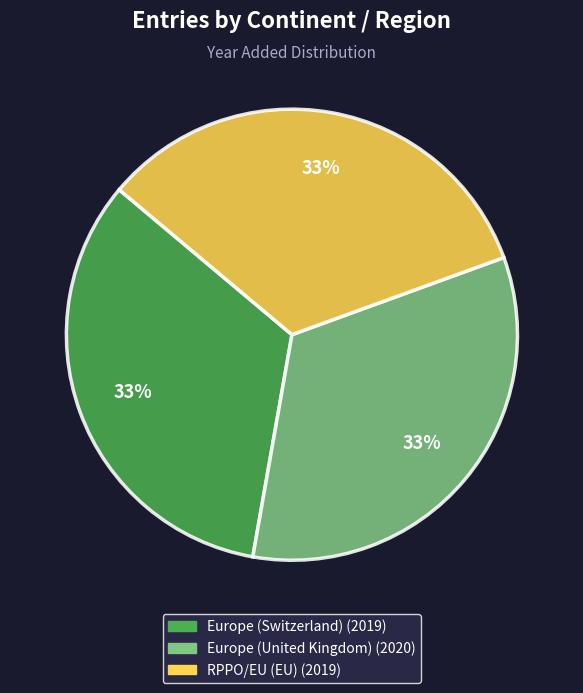

How many slices are in this pie chart?

3